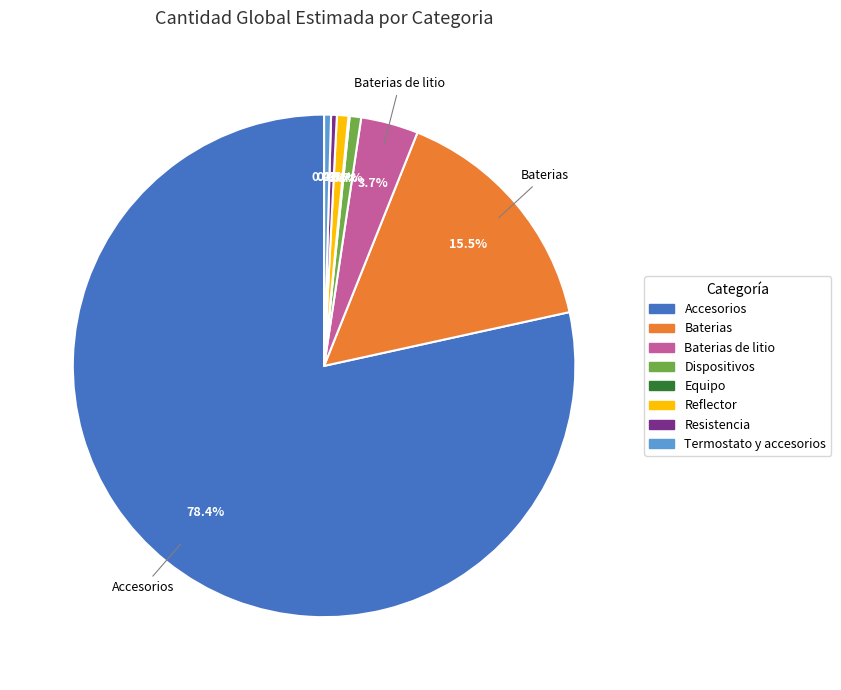

What is the smallest slice in the pie chart?

Equipo